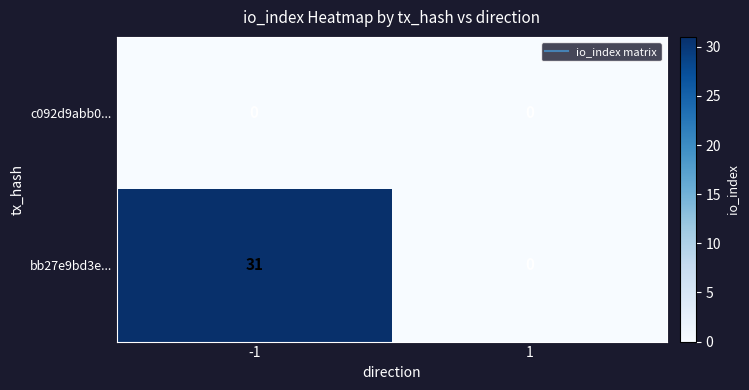

Which series changed the most between -1 and 1?

bb27e9bd3e...